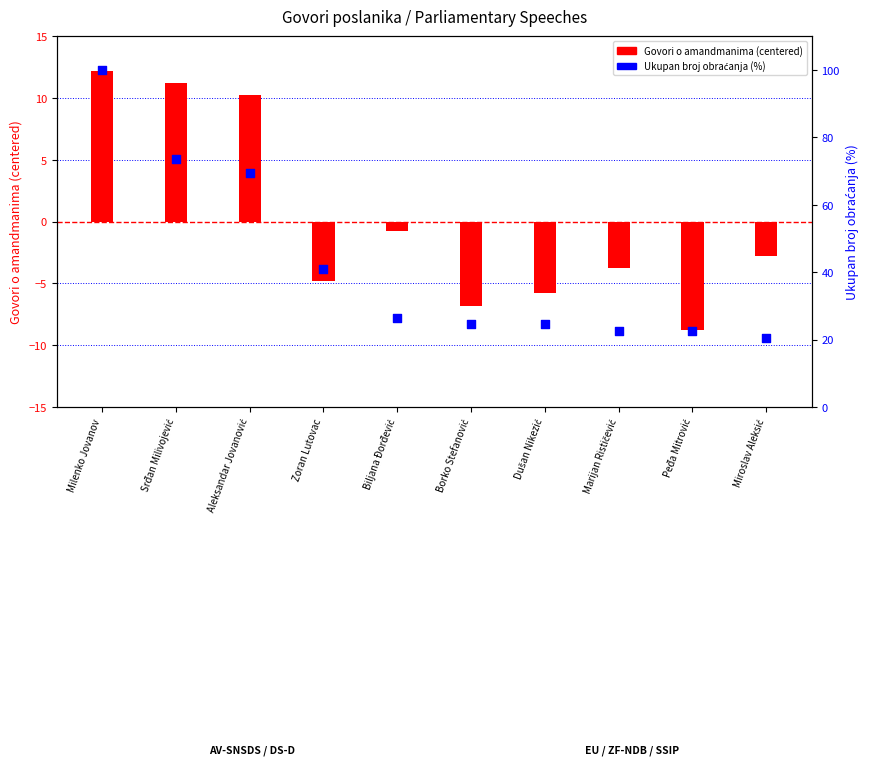

What is the total value across all series at Dušan Nikezić?

18.7